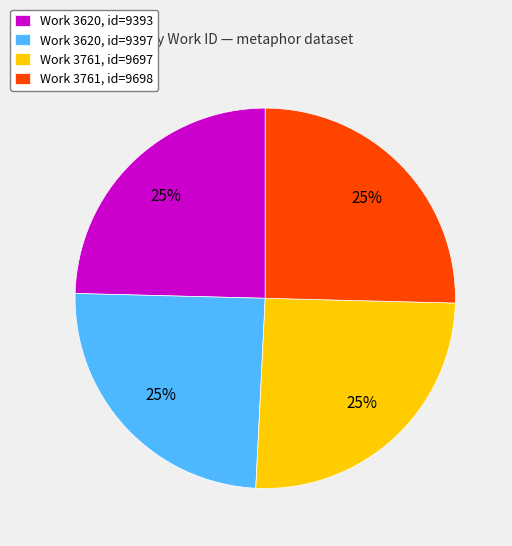

What percentage is the Work 3620, id=9397 slice, to the nearest percent?

25%